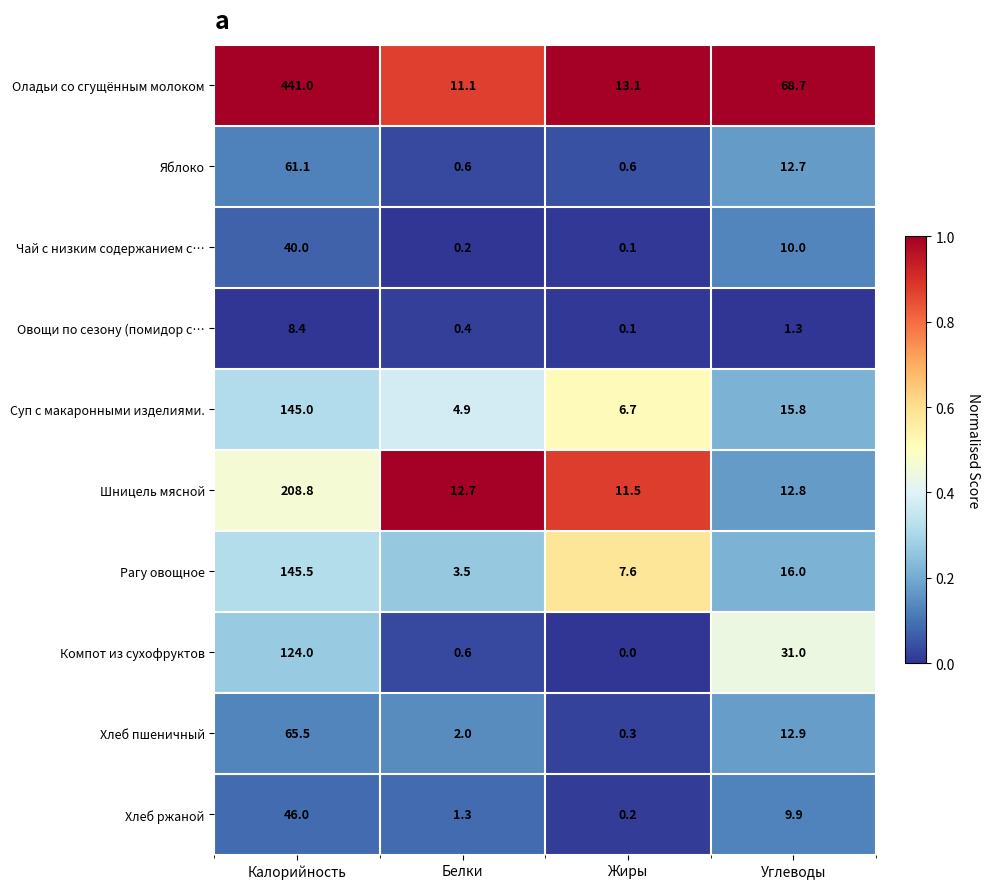

Rank the categories by Чай с низким содержанием с… value from highest to lowest.

Калорийность, Углеводы, Белки, Жиры